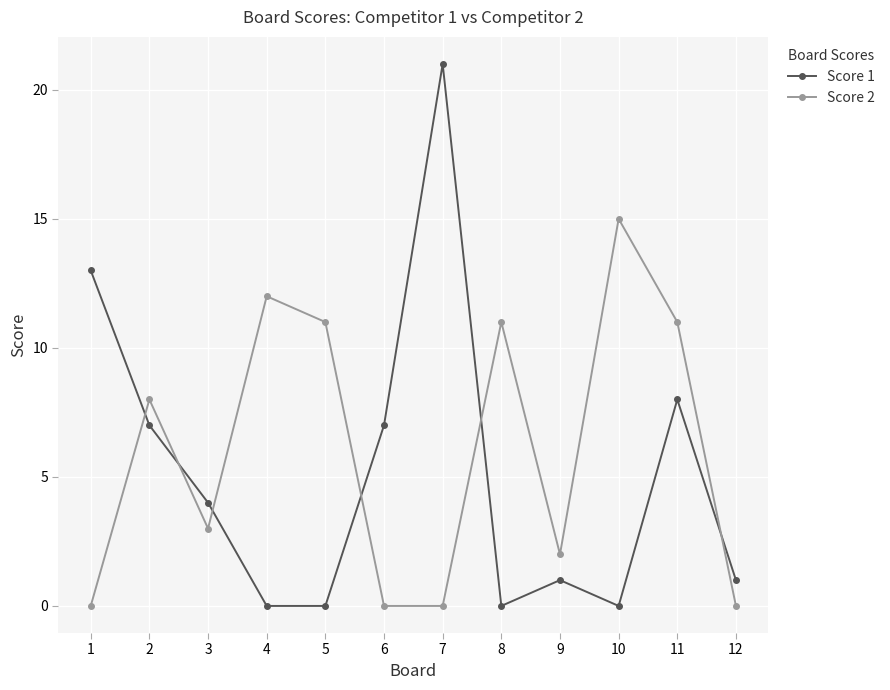

Reading left to right, extract all data points from this chart.

Score 1: 1=13	2=7	3=4	4=0	5=0	6=7	7=21	8=0	9=1	10=0	11=8	12=1
Score 2: 1=0	2=8	3=3	4=12	5=11	6=0	7=0	8=11	9=2	10=15	11=11	12=0